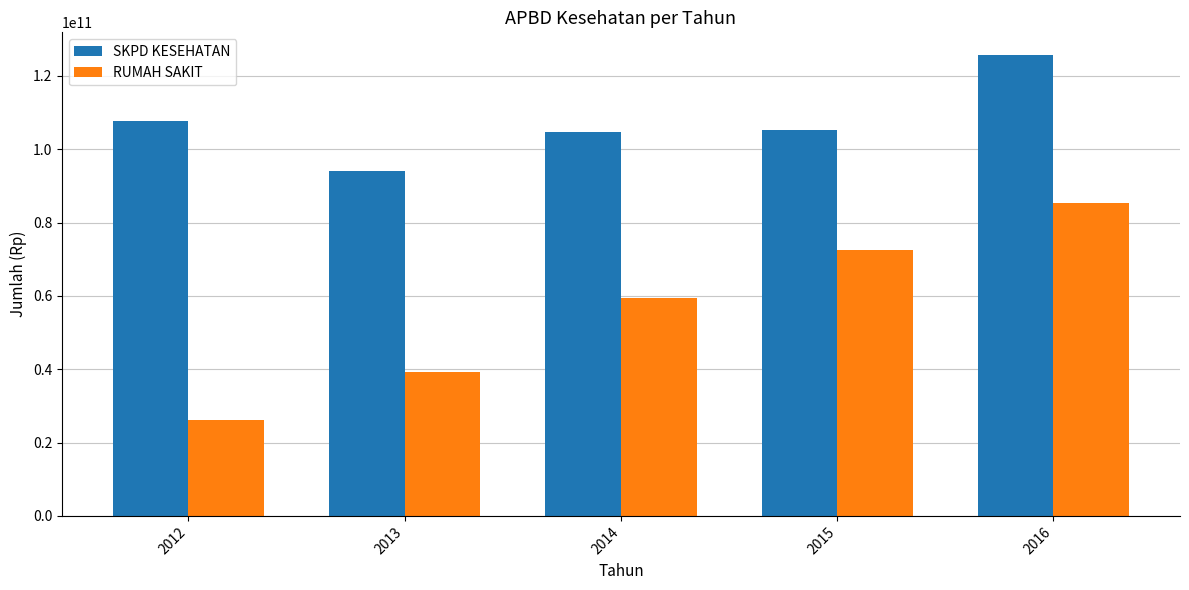

Rank the categories by RUMAH SAKIT value from highest to lowest.

2016, 2015, 2014, 2013, 2012